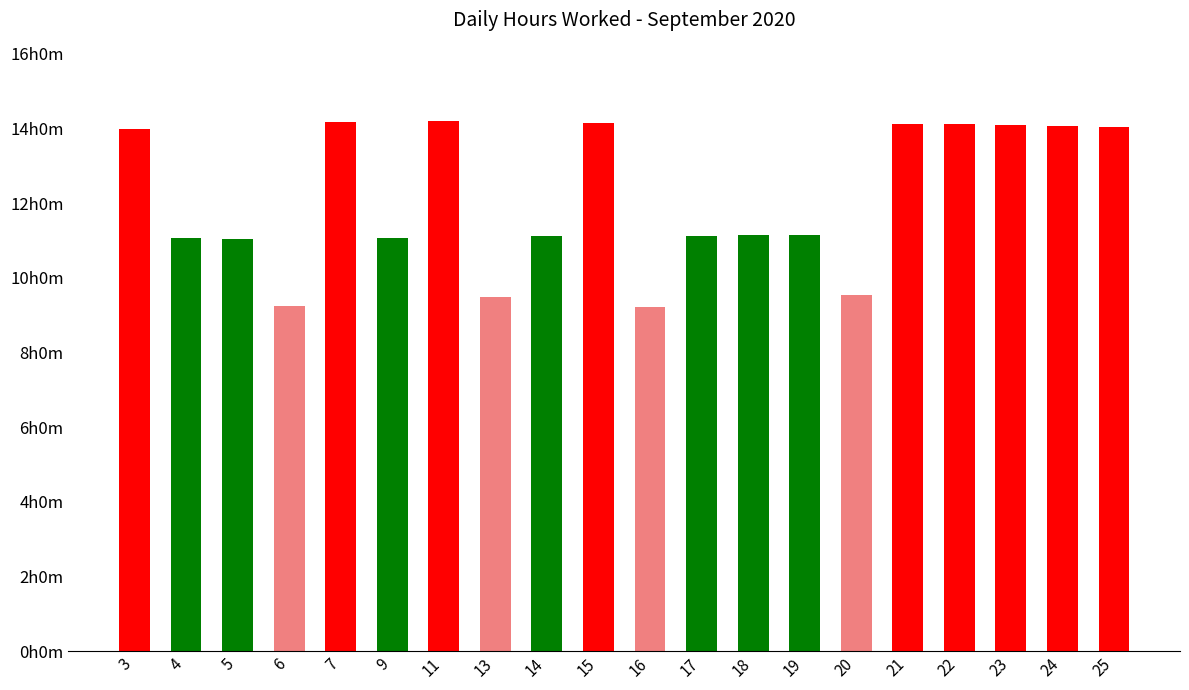

What is the value of the 12th bar from the left?

11.1